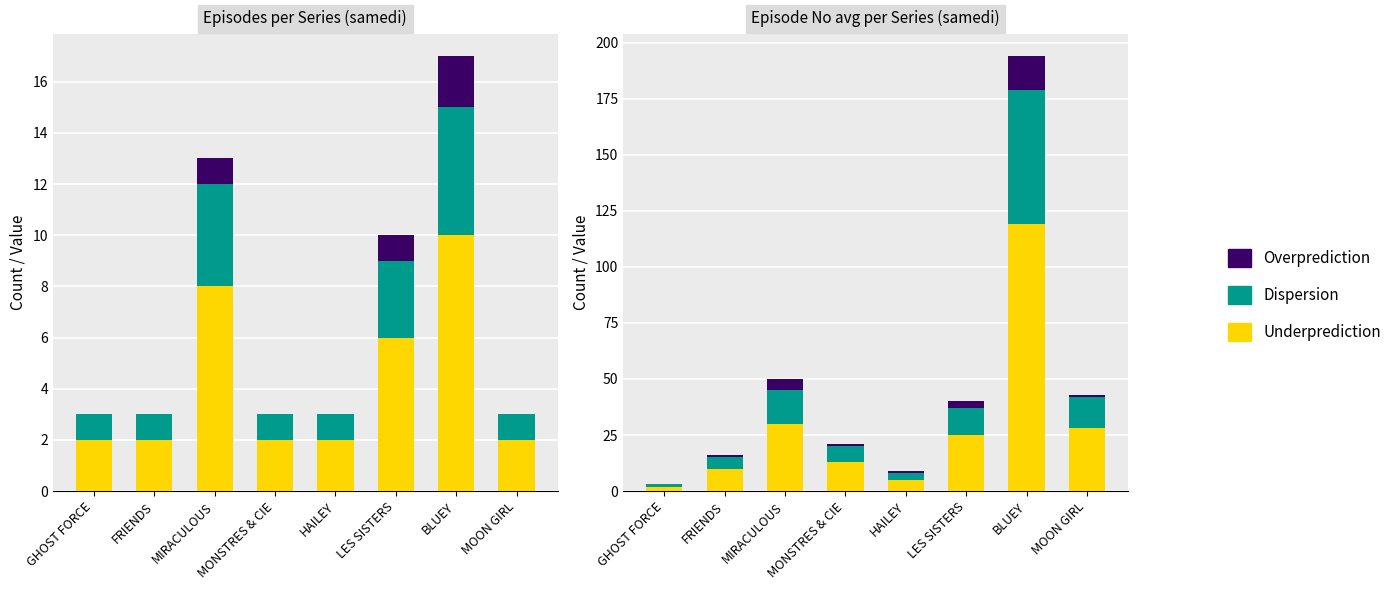

Is the value of Overprediction at LES SISTERS greater than the value of Underprediction at MOON GIRL?

No